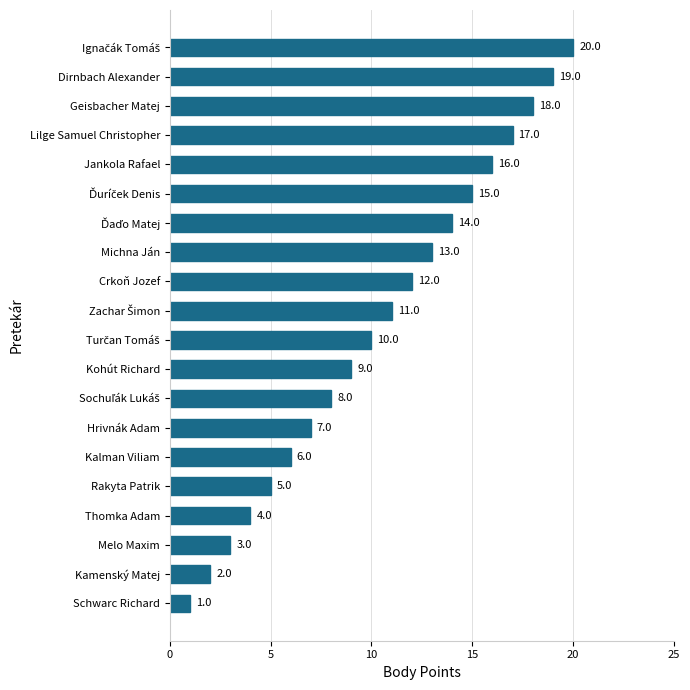

Between Kalman Viliam and Melo Maxim, which is larger?

Kalman Viliam